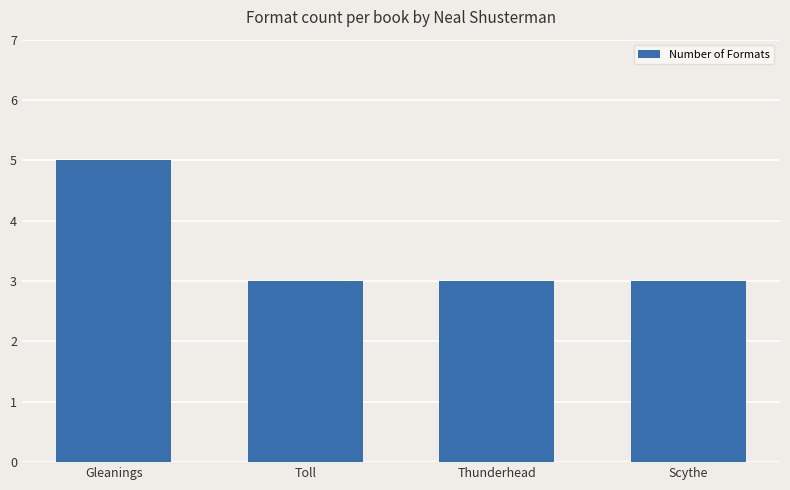

What is the smallest value displayed?

3